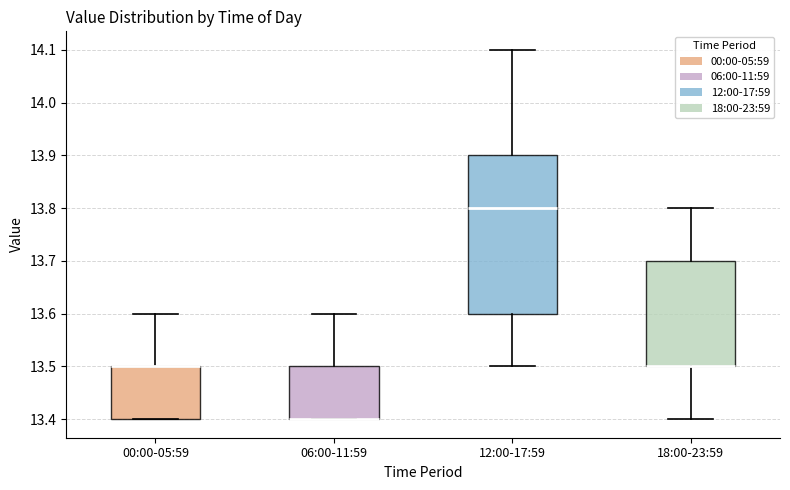

Comparing the boxes themselves (not the whiskers), which one is the tallest?

12:00-17:59